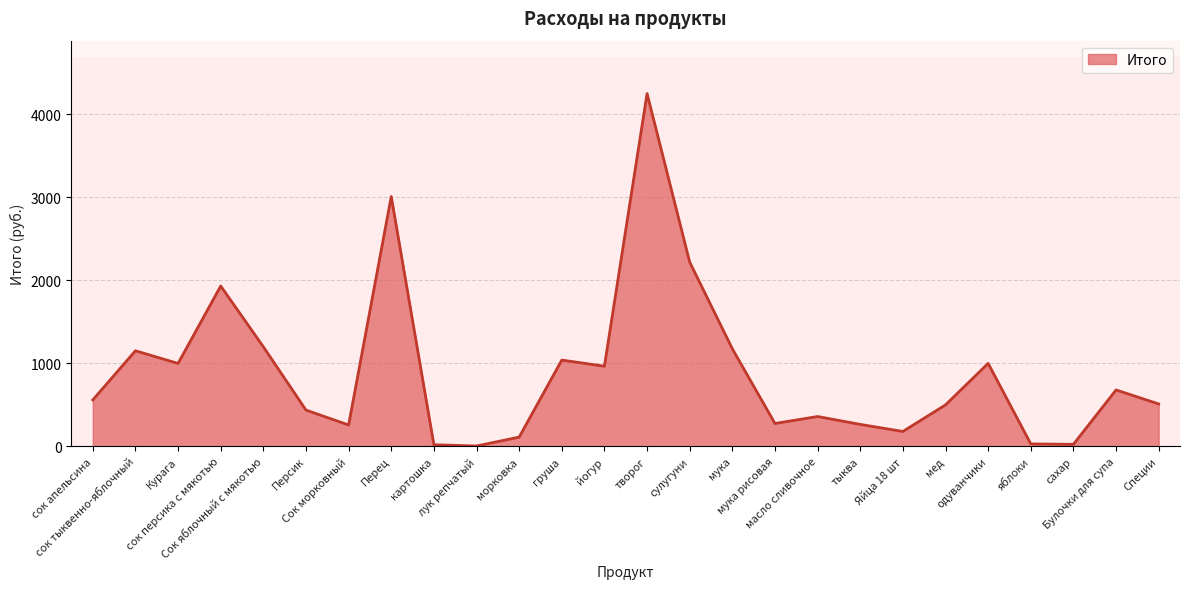

What is the difference between the maximum and minimum values?

4245.0